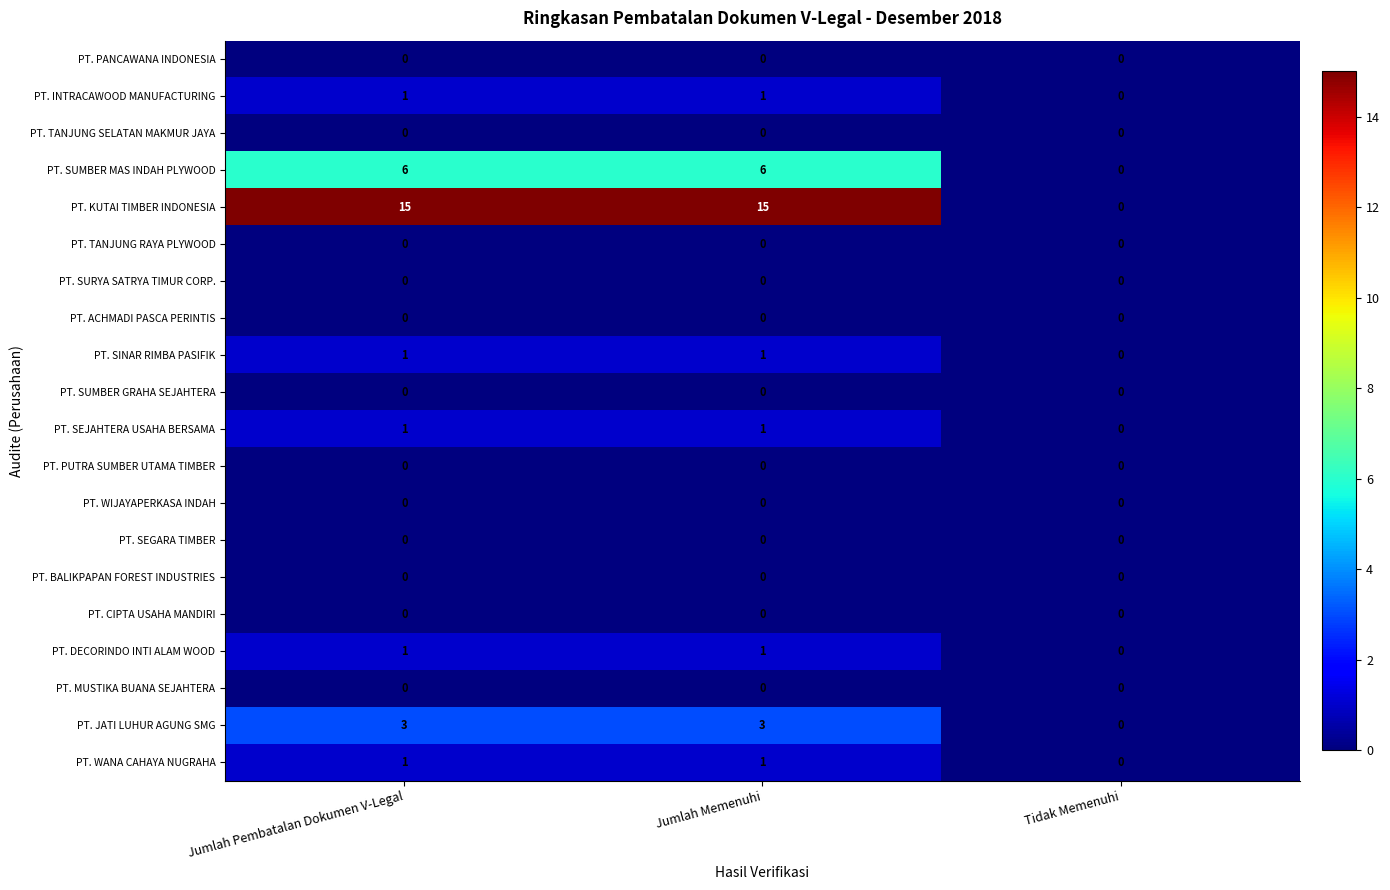

What is the greatest value displayed?

15